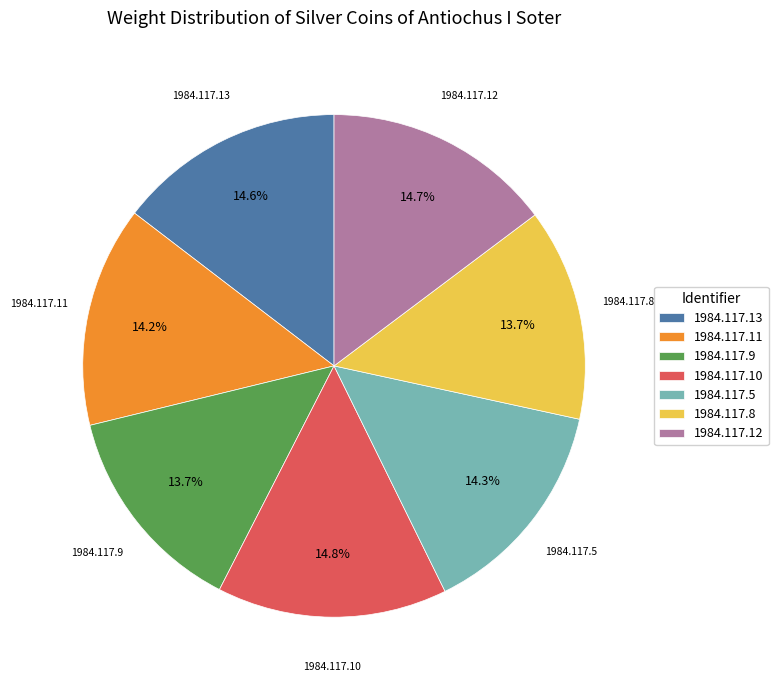

What portion of the pie excludes 1984.117.12?

85.3%